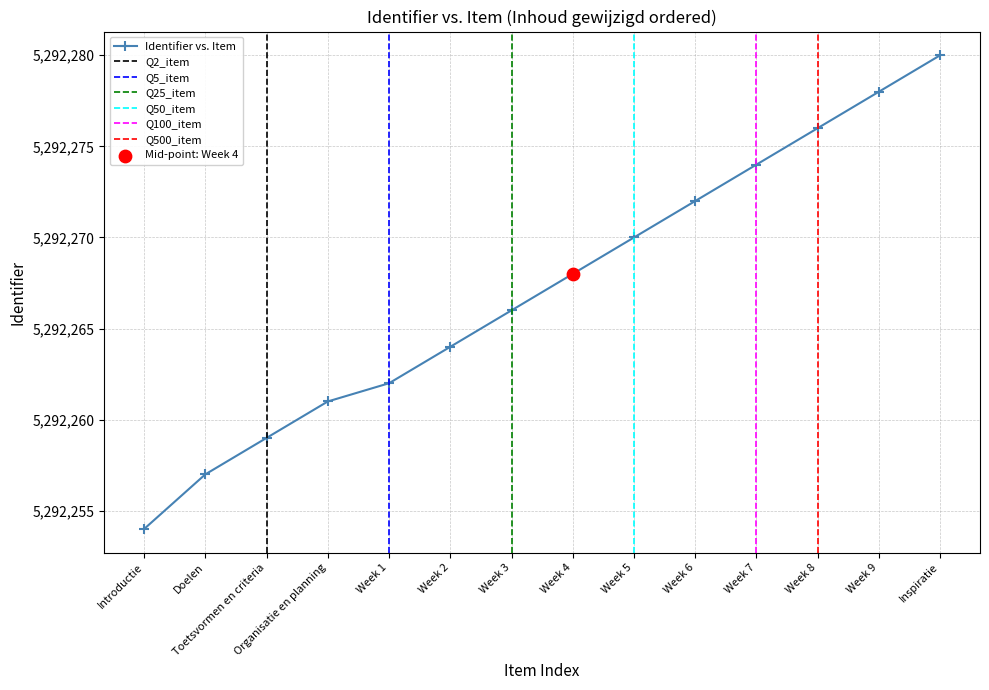

Between Introductie and Week 2, which is larger?

Week 2